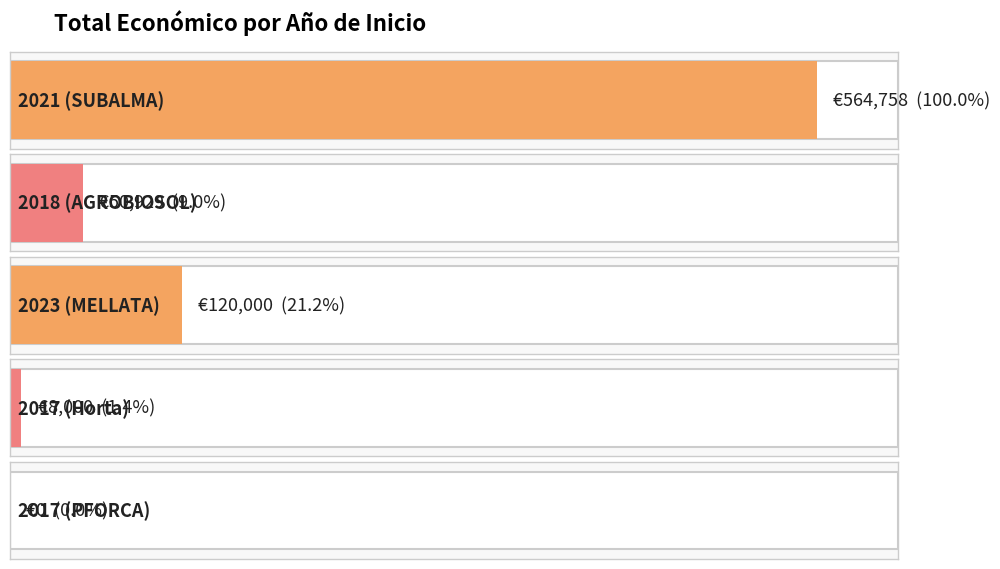

What is the label of the 1st bar from the right?

2017 (PFORCA)